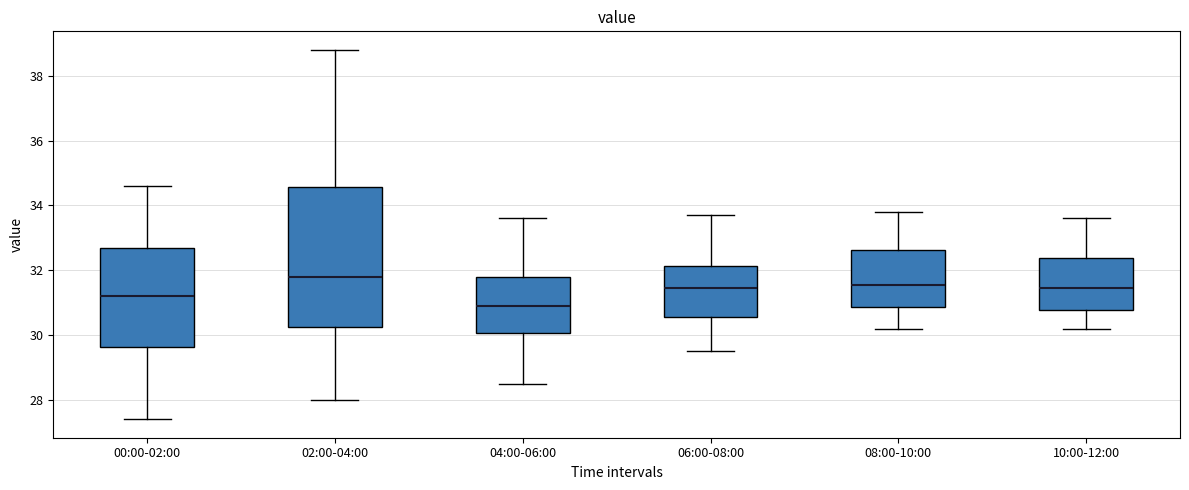

Reading left to right, read every box against the y-axis: the position of its median line, the range the box covers, and the ends of its whiskers. The values are not printed on the chart, so give them approximately, as read against the axis.

00:00-02:00: median 31.2, box 29.6 to 32.6, whiskers 27.4 to 34.6
02:00-04:00: median 31.8, box 30.2 to 34.6, whiskers 28.0 to 38.8
04:00-06:00: median 31.0, box 30.0 to 31.8, whiskers 28.6 to 33.6
06:00-08:00: median 31.4, box 30.6 to 32.2, whiskers 29.6 to 33.8
08:00-10:00: median 31.6, box 30.8 to 32.6, whiskers 30.2 to 33.8
10:00-12:00: median 31.4, box 30.8 to 32.4, whiskers 30.2 to 33.6